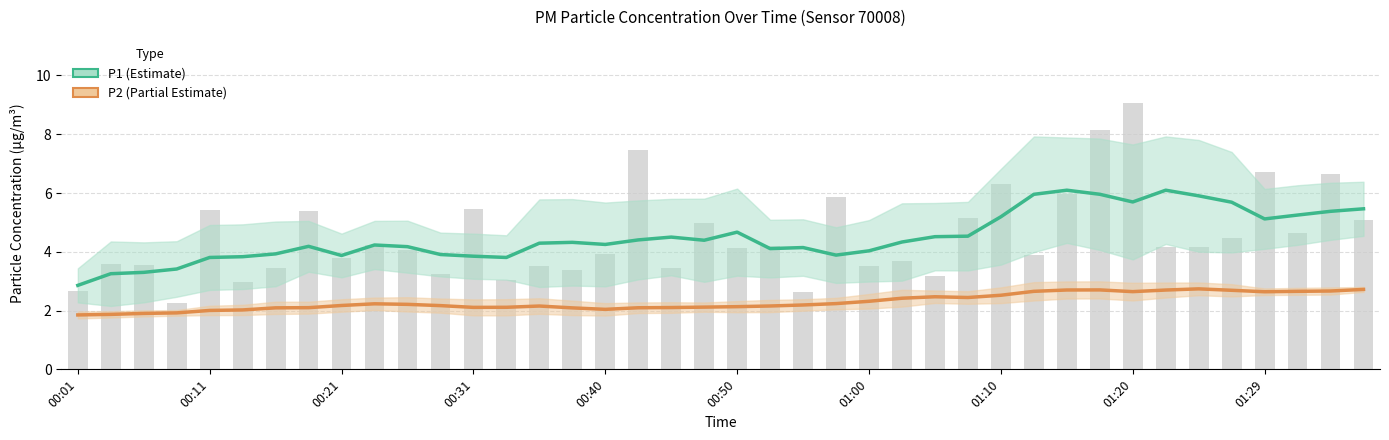

Rank the series at 00:21 from highest to lowest value.

P1 (Estimate), P2 (Partial Estimate)